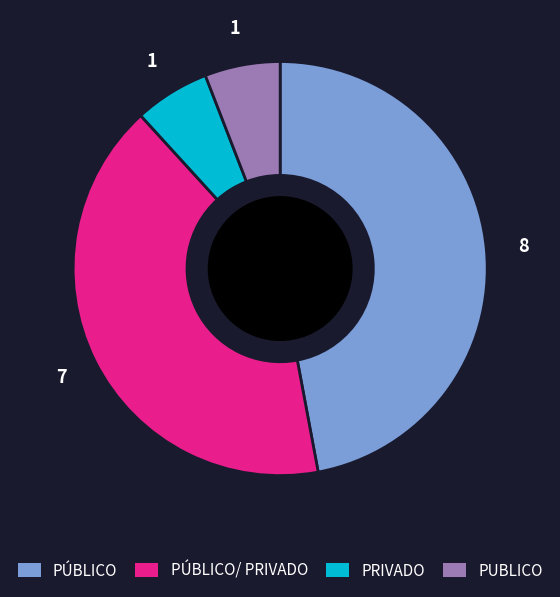

Does any single category account for the majority?

No